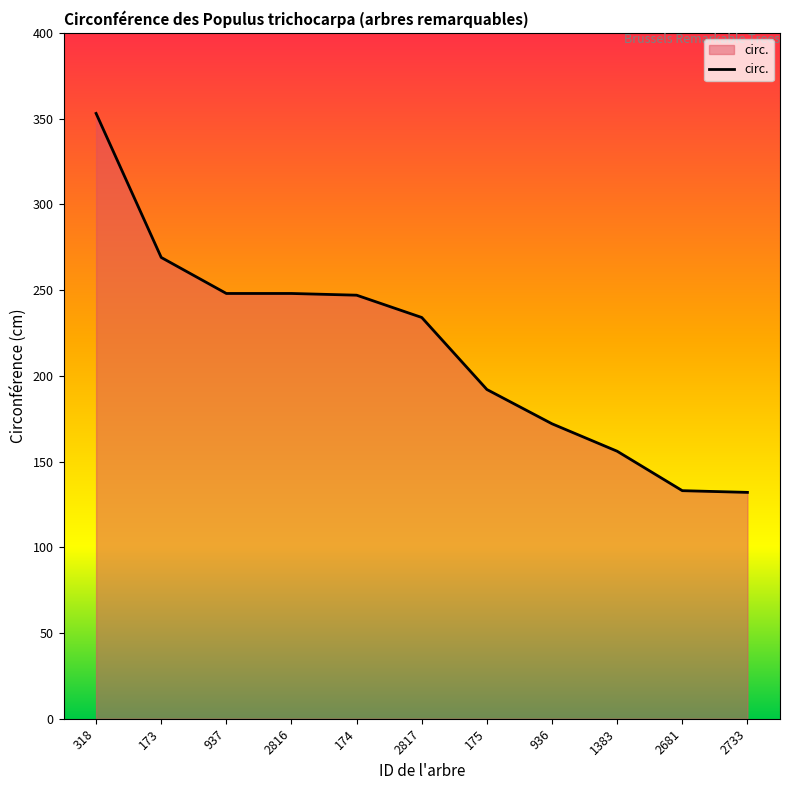

Which label corresponds to the largest value in the chart?

318